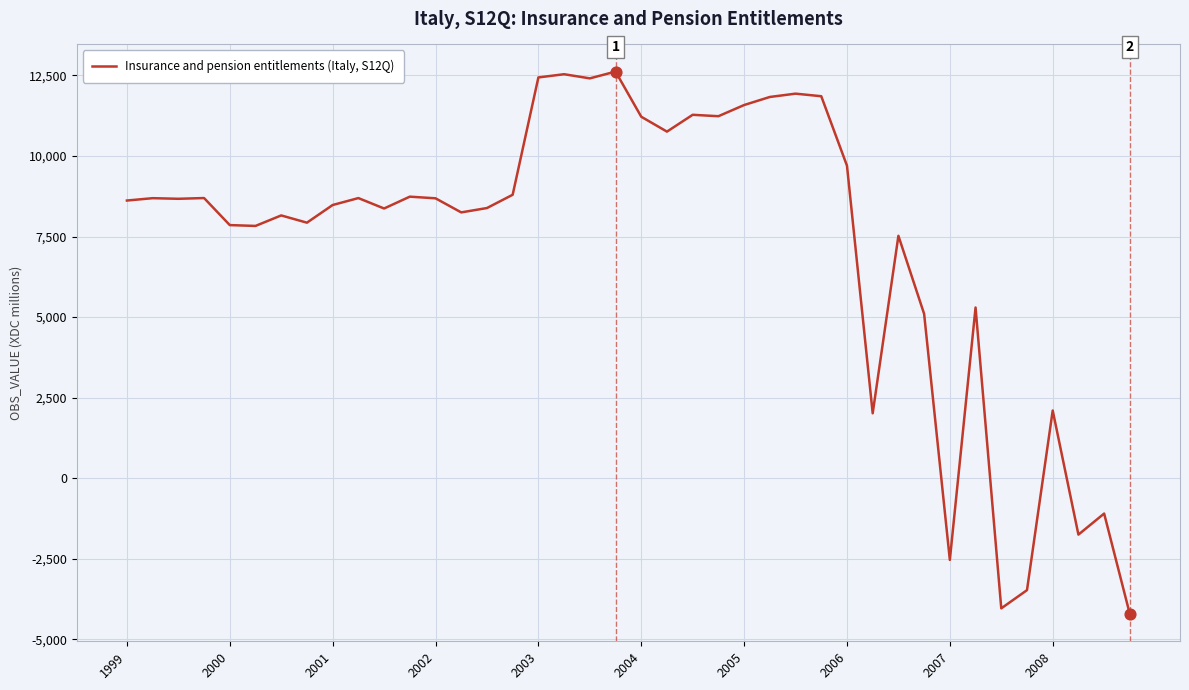

What is the smallest value displayed?

-4217